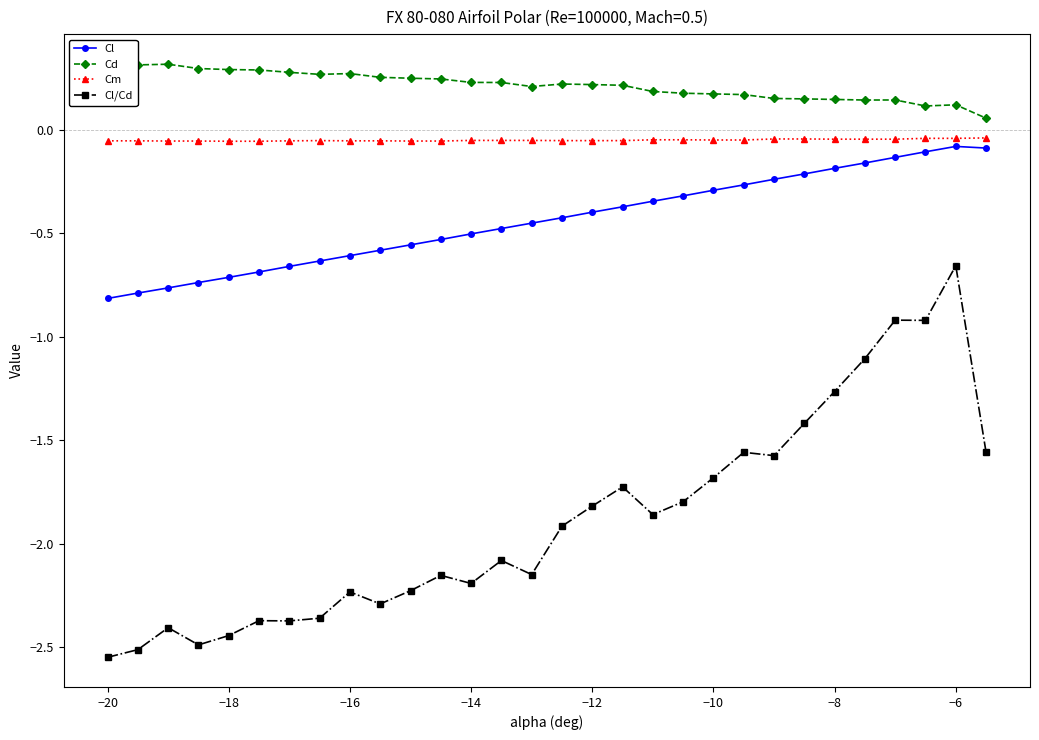

At how many categories does at least one series exceed 0?

30